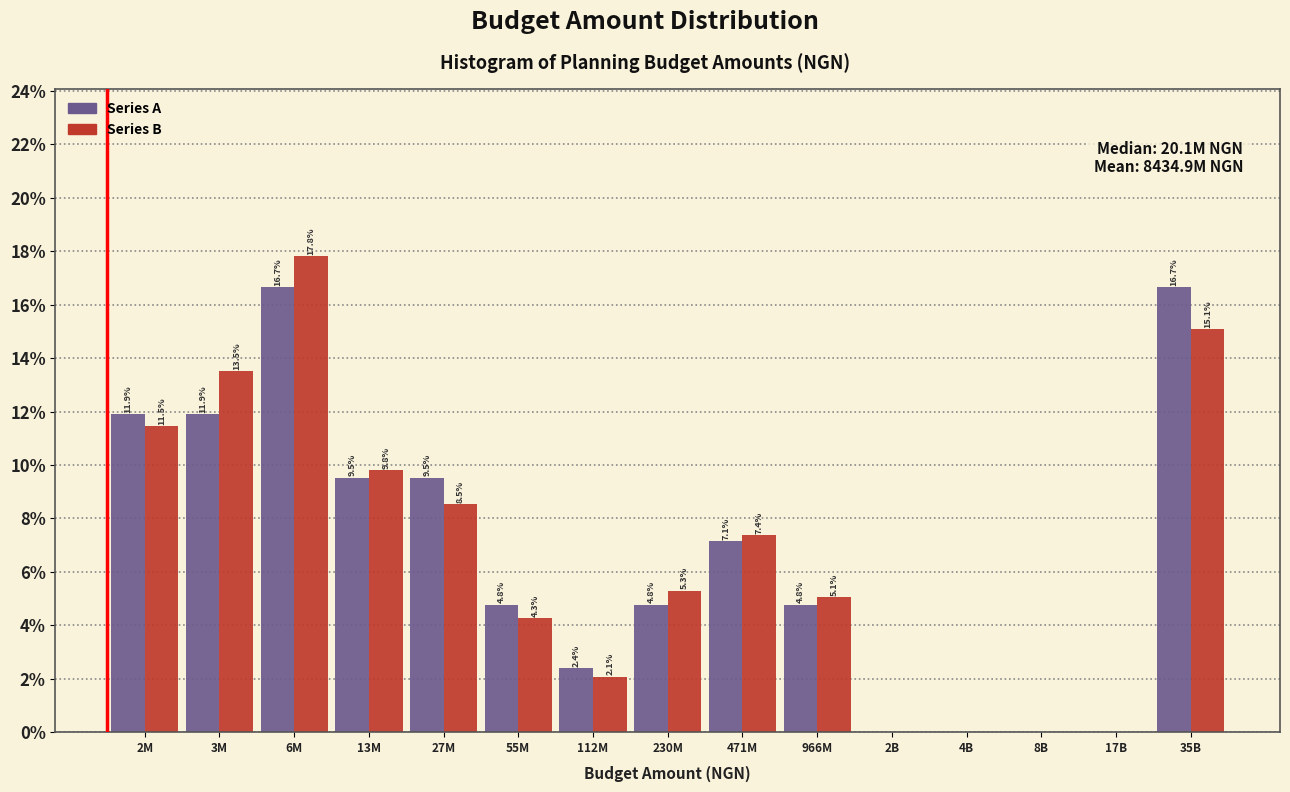

Reading left to right, extract all data points from this chart.

Series A: 2M=11.9	3M=11.9	6M=16.7	13M=9.5	27M=9.5	55M=4.8	112M=2.4	230M=4.8	471M=7.1	966M=4.8	2B=0.0	4B=0.0	8B=0.0	17B=0.0	35B=16.7
Series B: 2M=11.5	3M=13.5	6M=17.8	13M=9.8	27M=8.5	55M=4.3	112M=2.1	230M=5.3	471M=7.4	966M=5.1	2B=0.0	4B=0.0	8B=0.0	17B=0.0	35B=15.1